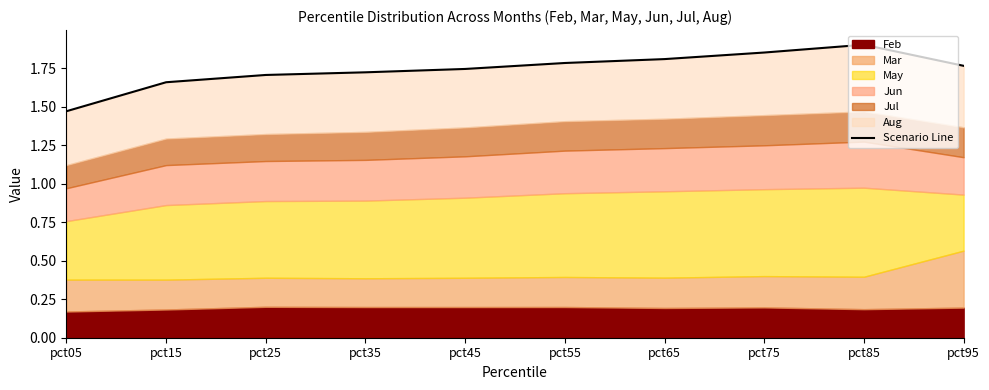

True or false: the data shows 1.2 at pct95.

False